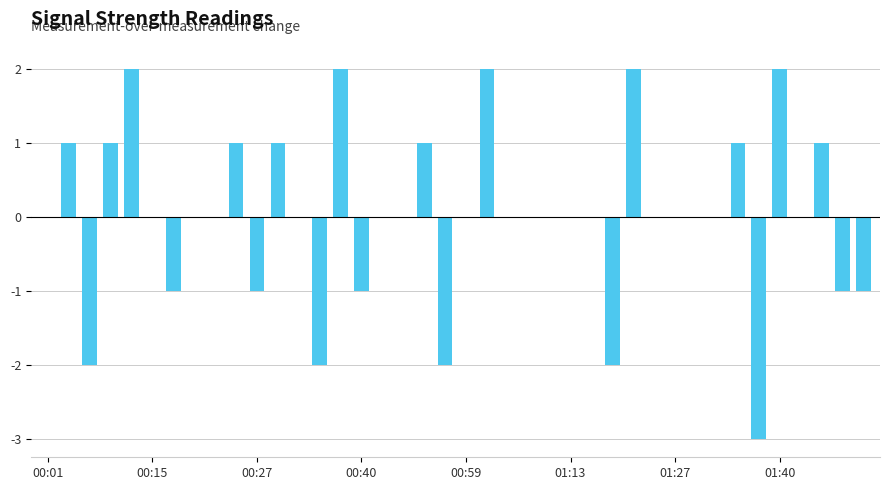

Are the bars horizontal?

No